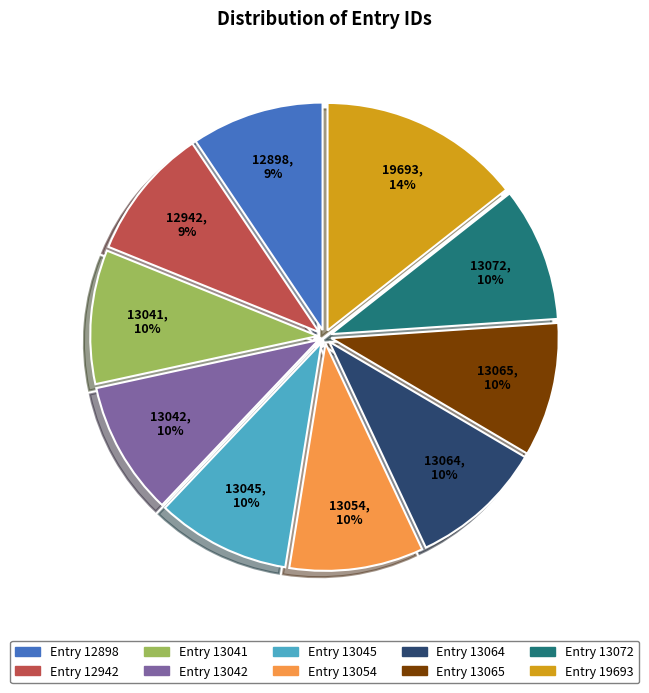

Approximately how many times larger is the value at Entry 12942 compared to Entry 12898?

1.0